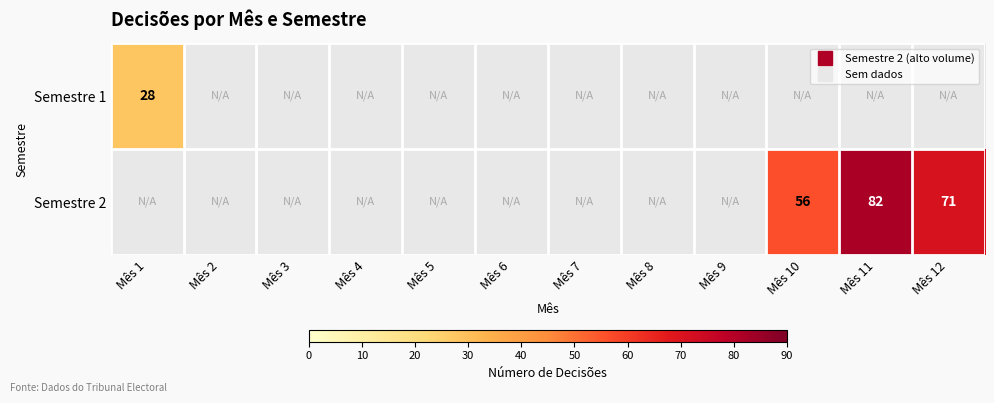

At which category does the chart reach its minimum across all series?

Mês 1